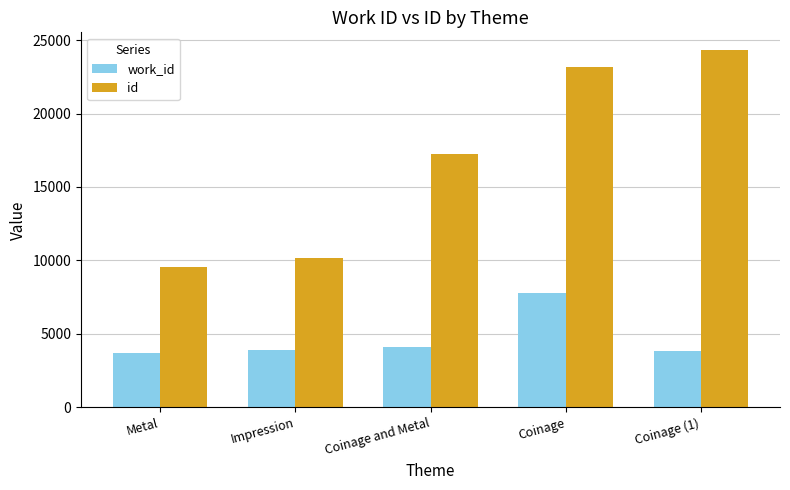

Which series changed the most between Coinage and Coinage (1)?

work_id